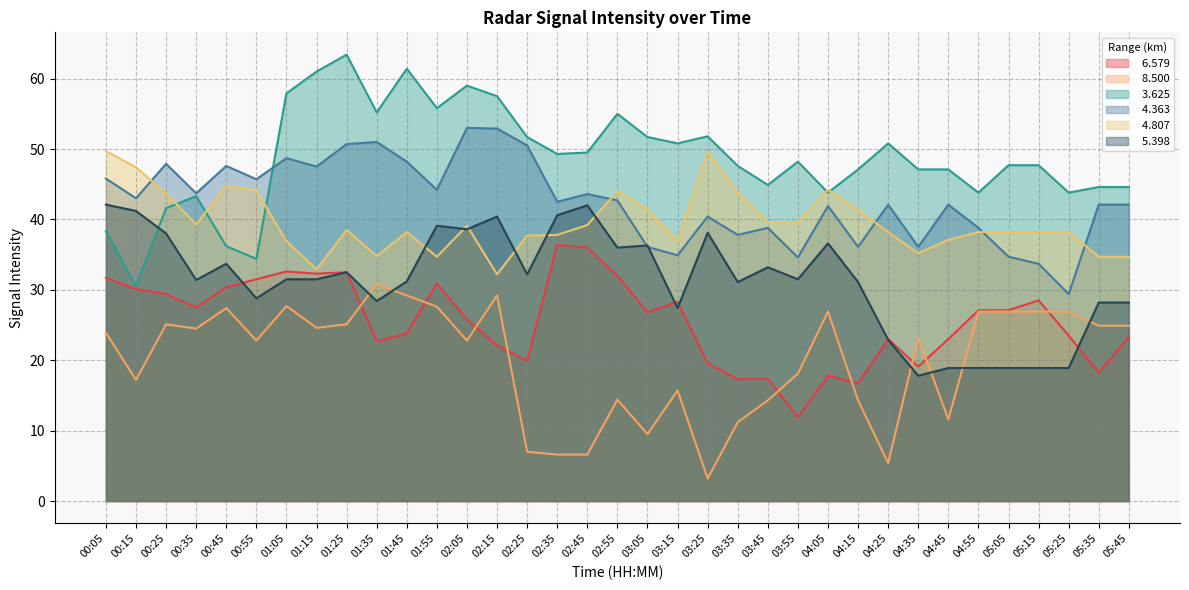

What value does the   4.363 series have at 01:15?

47.5